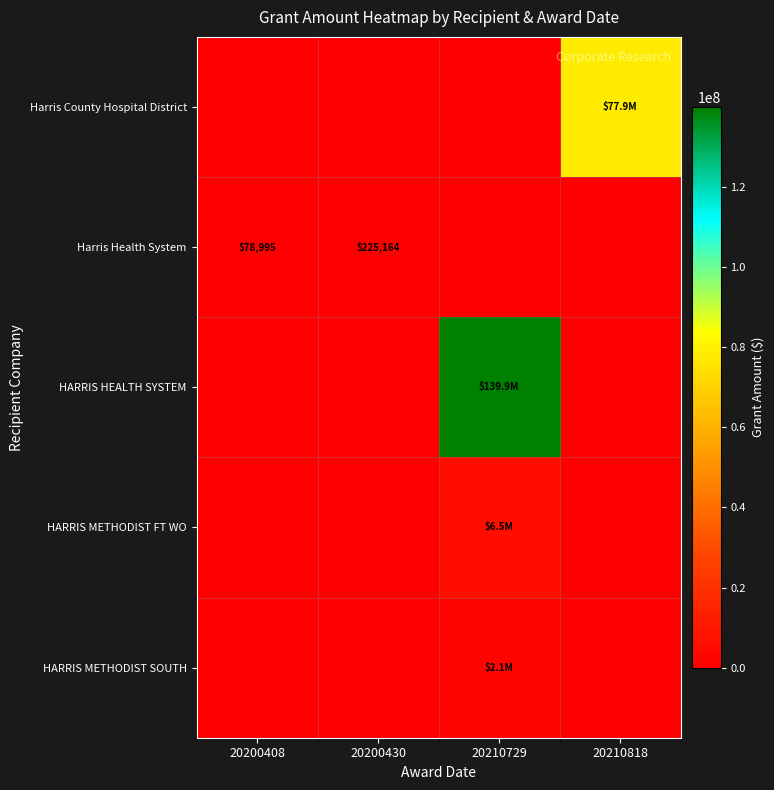

Is it true that Harris Health System equals 225164 at 20200430?

True